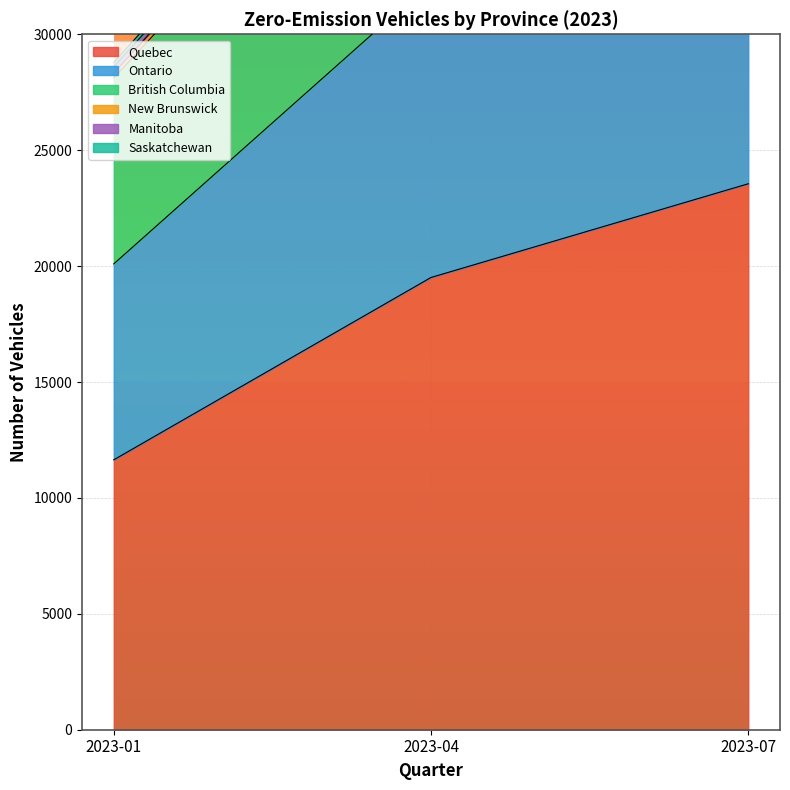

What is the value of the Saskatchewan point at the 3rd from the left?

52395